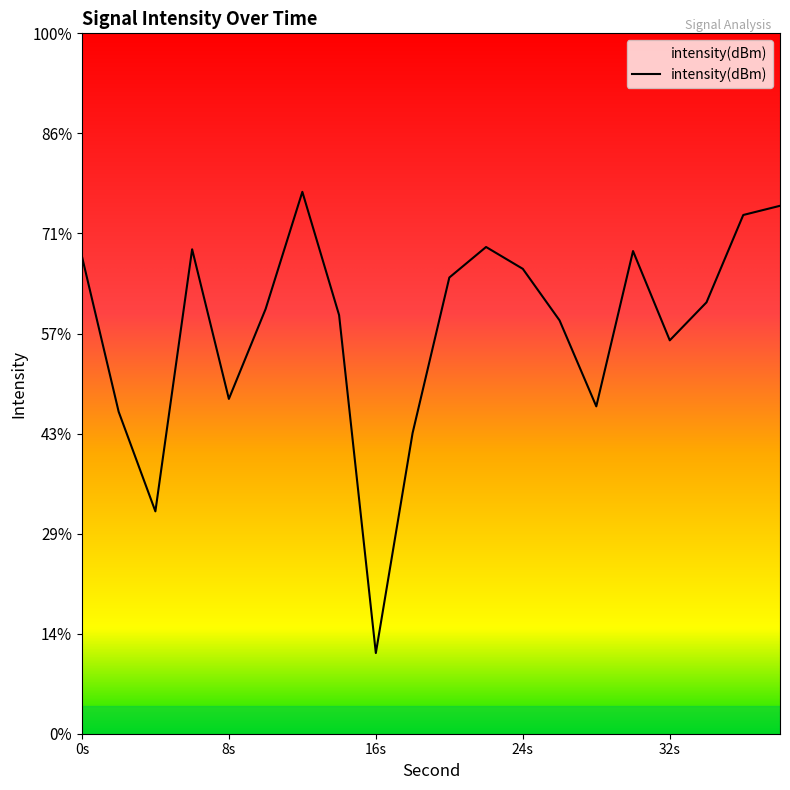

What is the sum of the values at 20 and 4?

-266.1